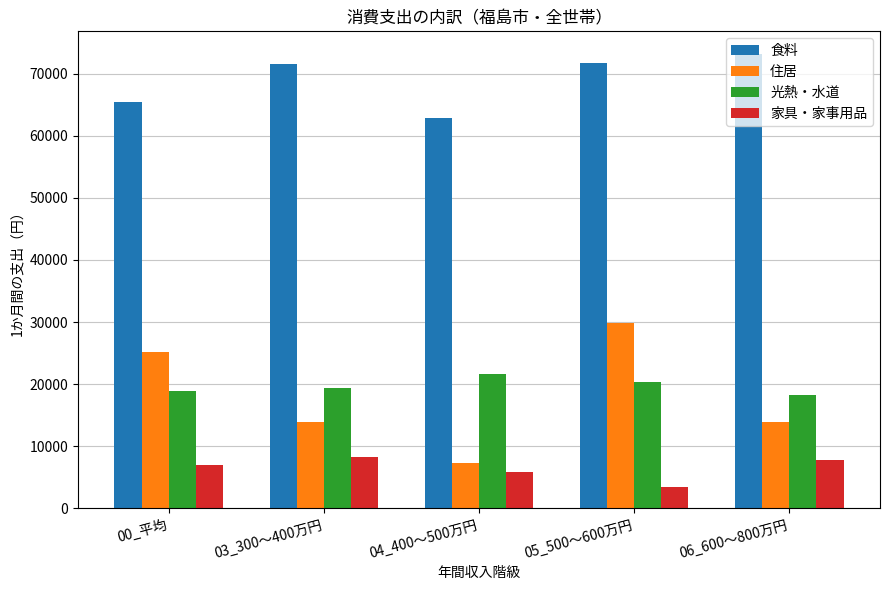

What is the maximum value for 家具・家事用品?

8316